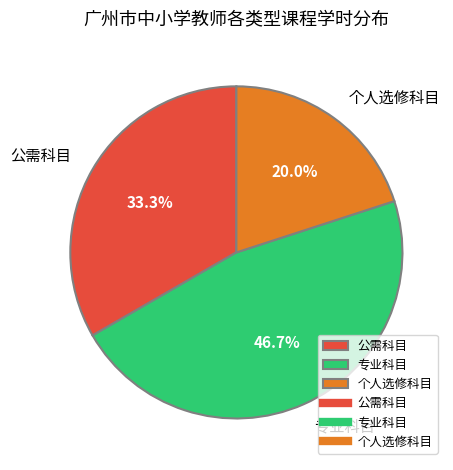

What percentage do 个人选修科目 and 公需科目 together represent?

53.3%